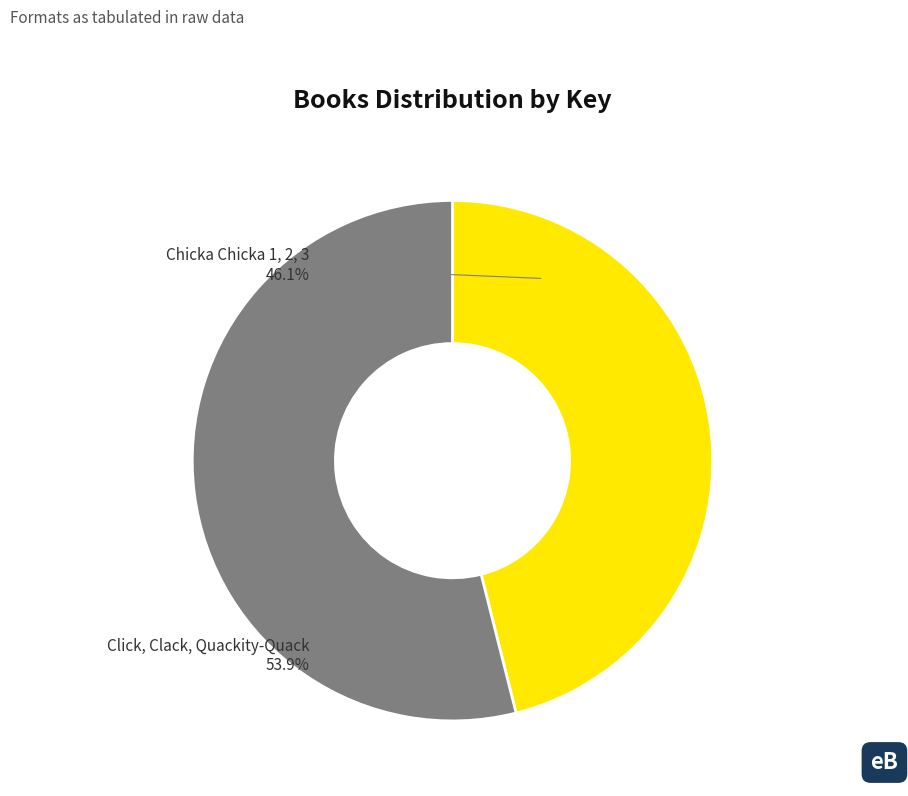

To the nearest percent, what is the combined percentage of Chicka Chicka 1, 2, 3 and Click, Clack, Quackity-Quack?

100%